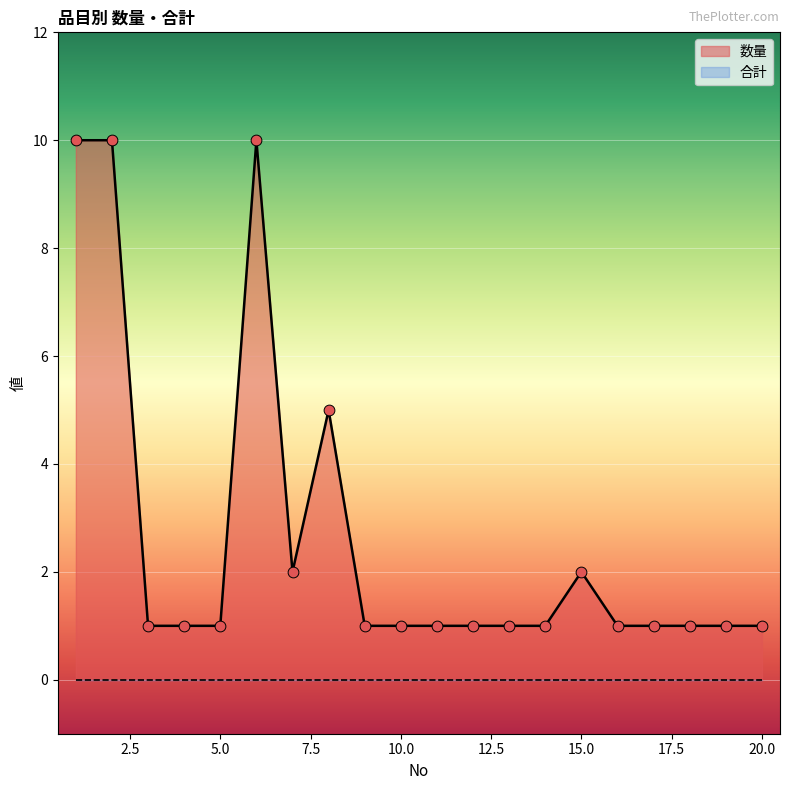

Which series has the largest total across all categories?

数量